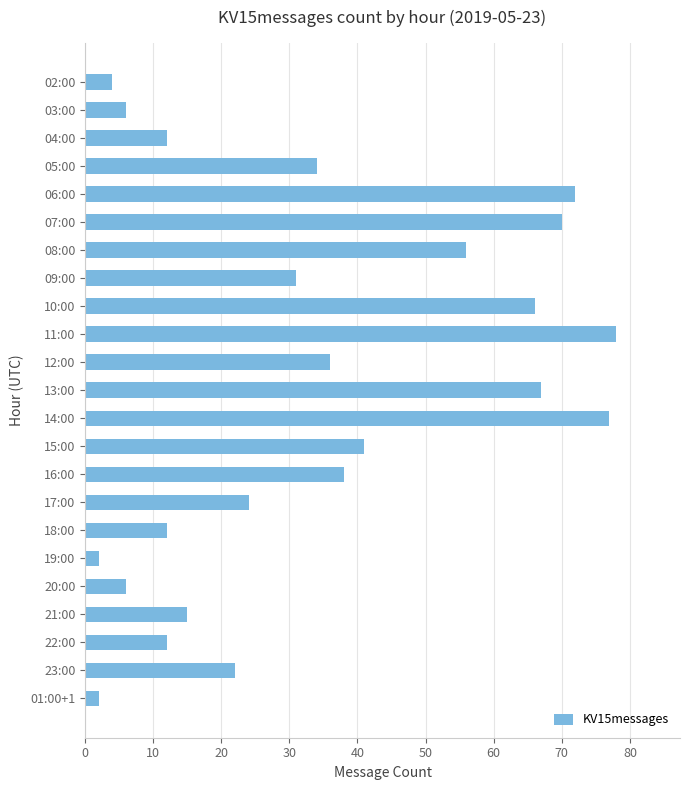

What is the minimum value shown in the chart?

2